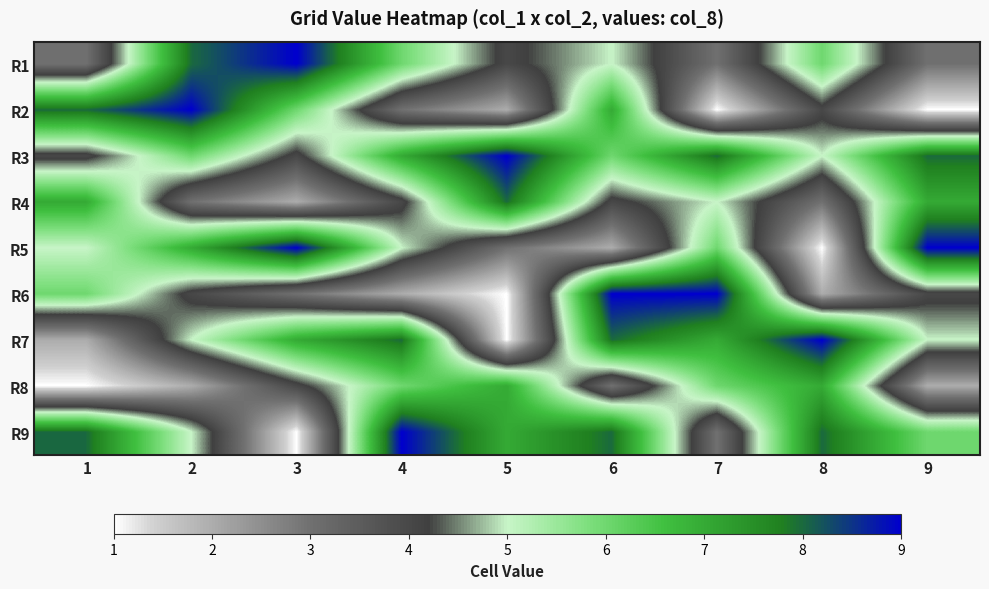

What is the minimum value shown in the chart?

1